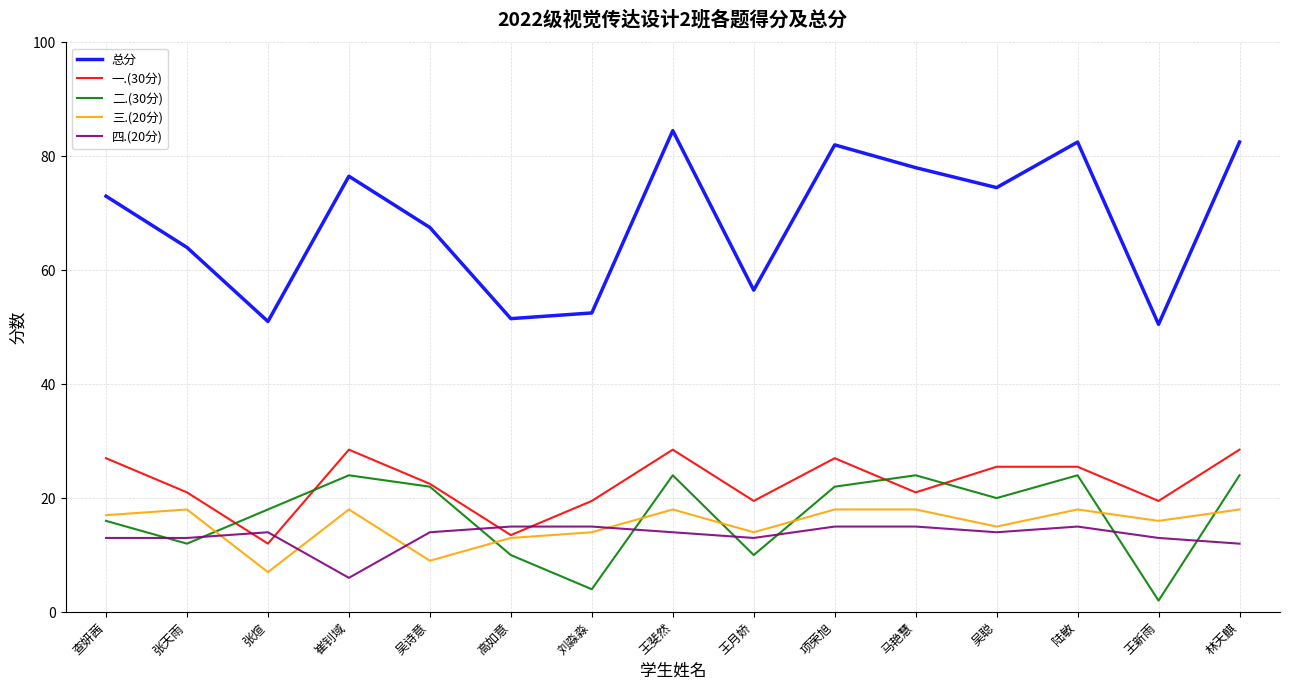

Which series has the widest spread of values?

总分